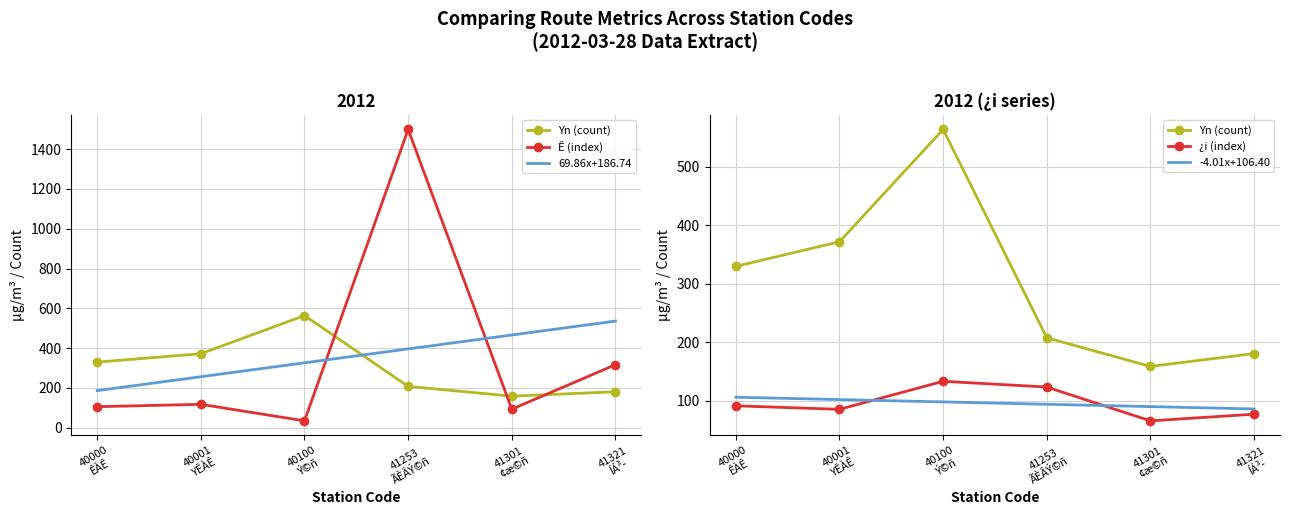

At which category is the sum across all series the highest?

41253
ÃÈÂÝ©ñ